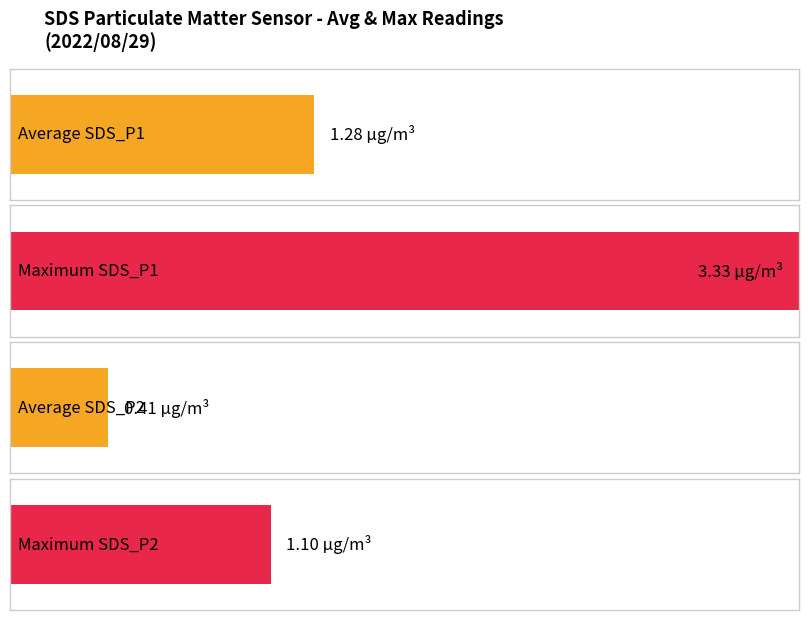

How many bars are there in each group?

4